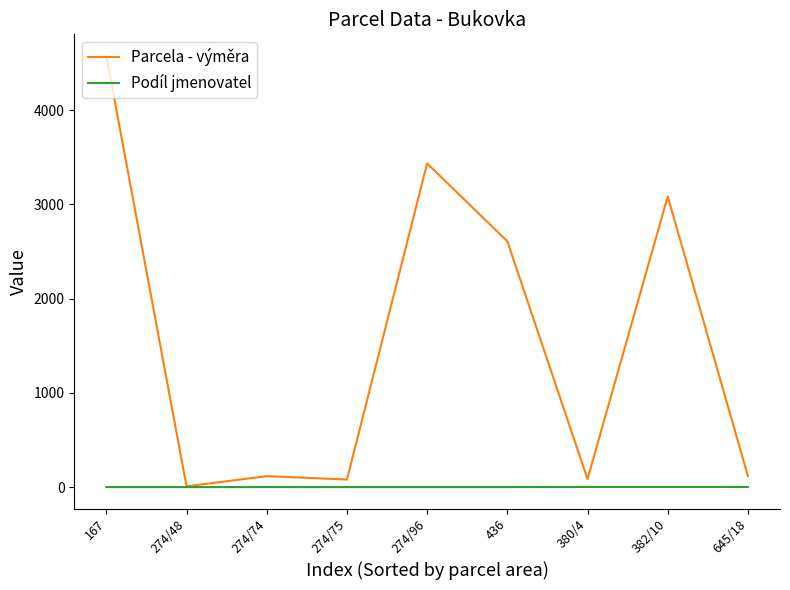

Count the Podíl jmenovatel values in the range 1 to 2.

9